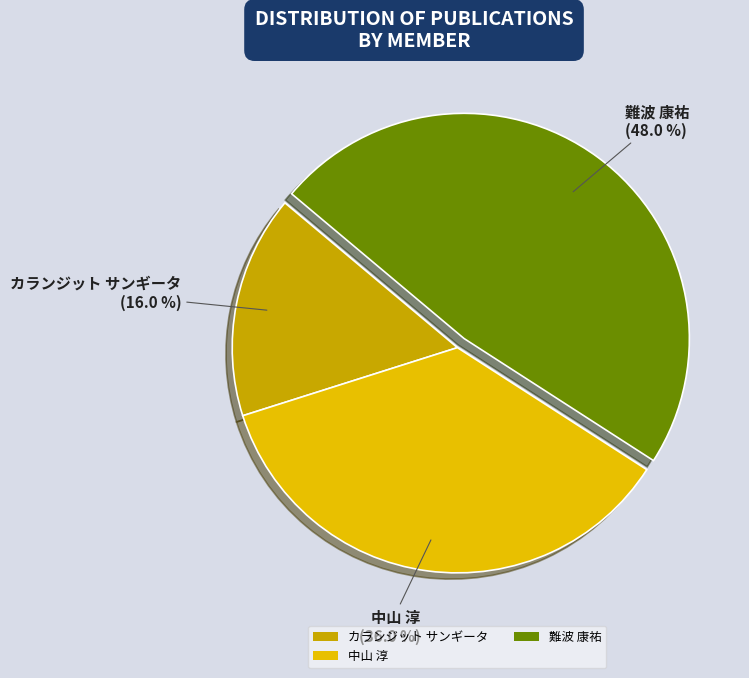

Is the sum of 中山 淳 and カランジット サンギータ greater than half?

Yes